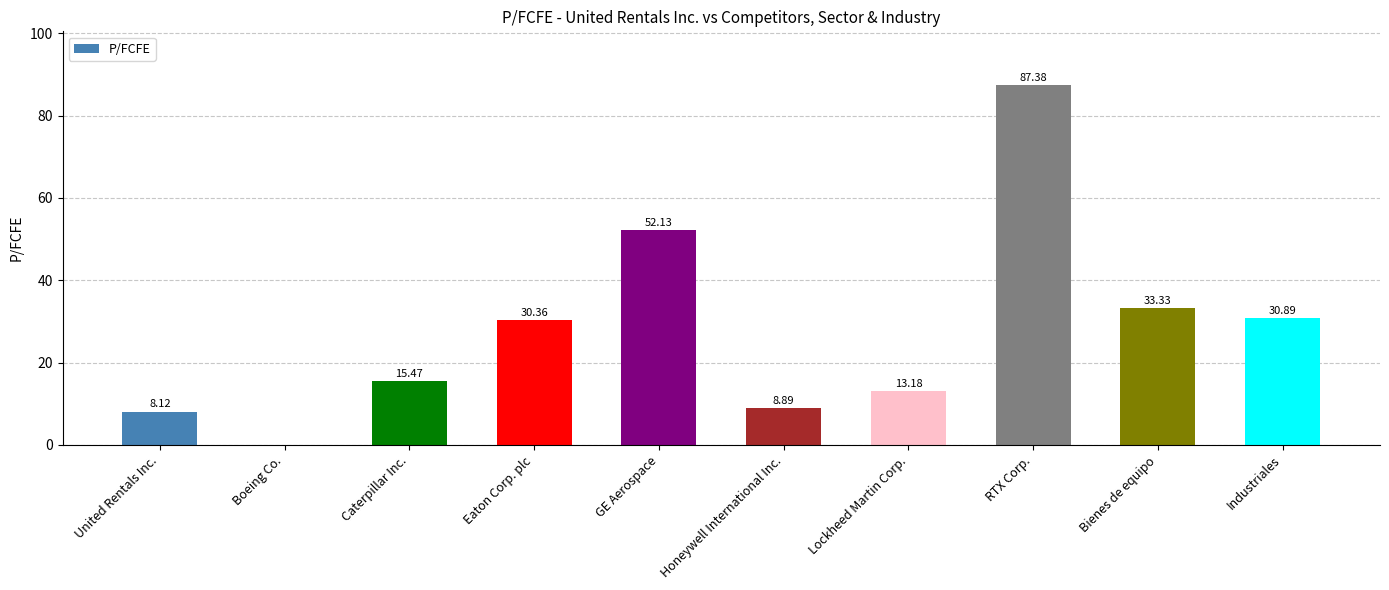

What is the change in value from Eaton Corp. plc to Industriales?

+0.5